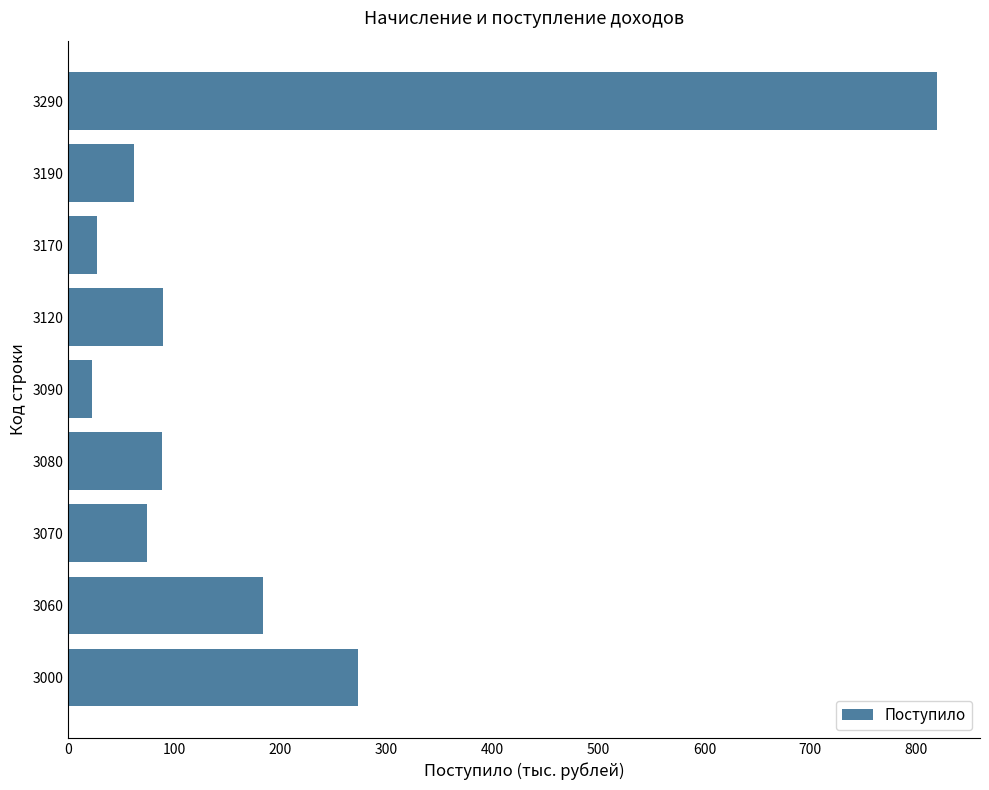

What is the change in value from 3060 to 3080?

-96